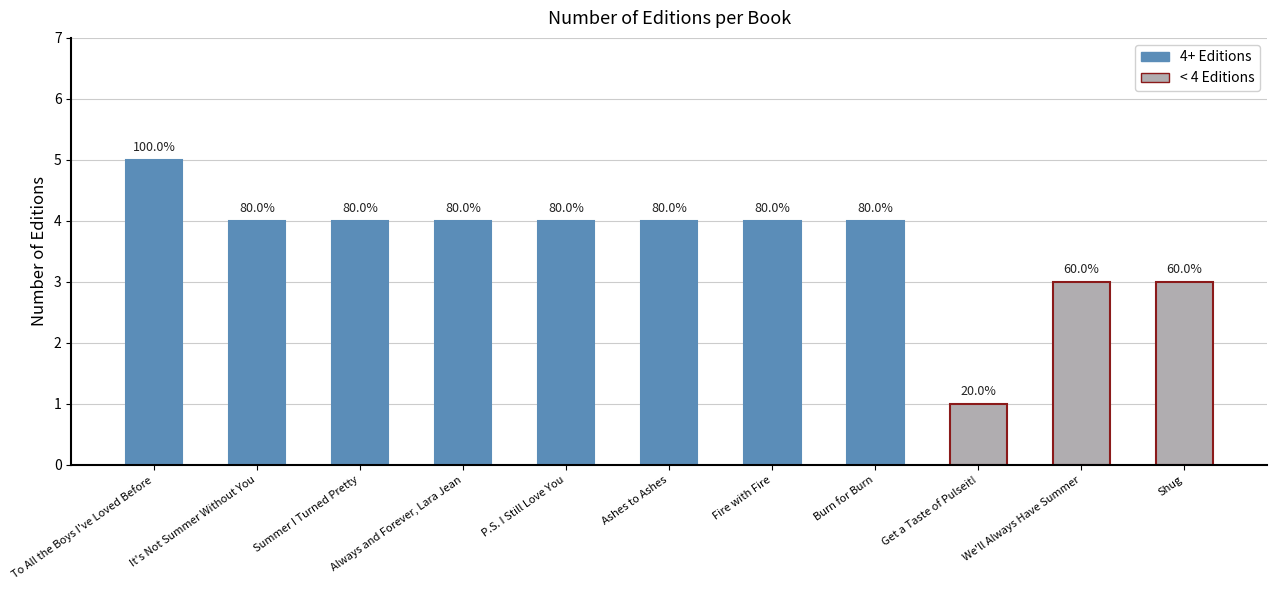

What is the approximate value at Ashes to Ashes?

4